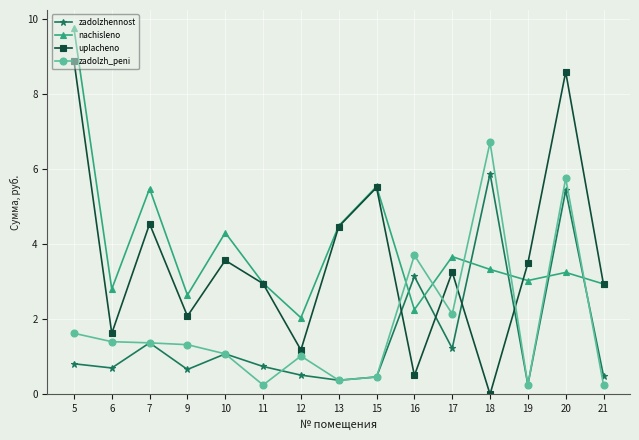

True or false: nachisleno has more than 1 points higher than both neighbors.

True